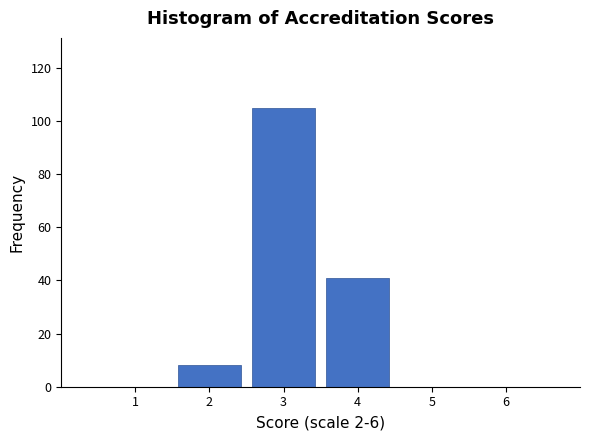

Over which range of the x-axis is the bar tallest?

2.5 to 3.5